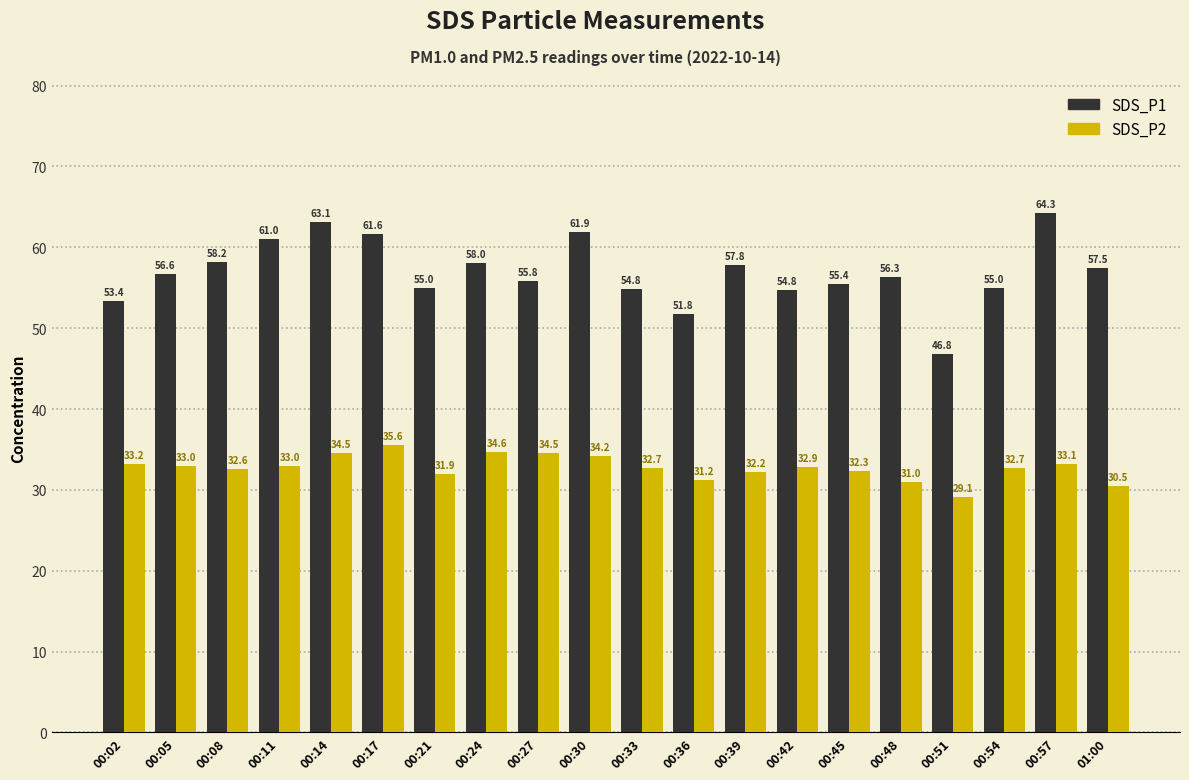

What is the label of the 16th bar from the right?

00:14